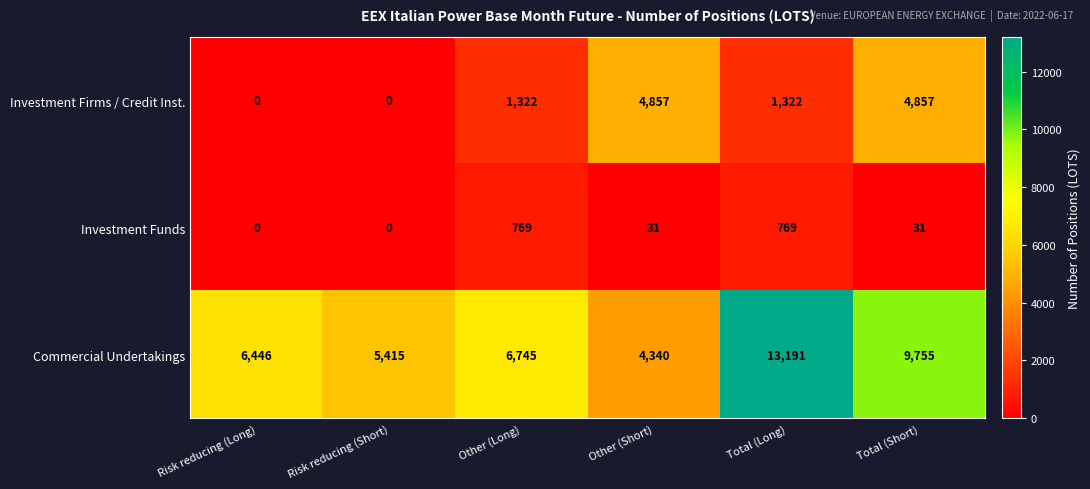

What value does the Investment Firms / Credit Inst. series have at Other (Long), to the nearest 50?

1300